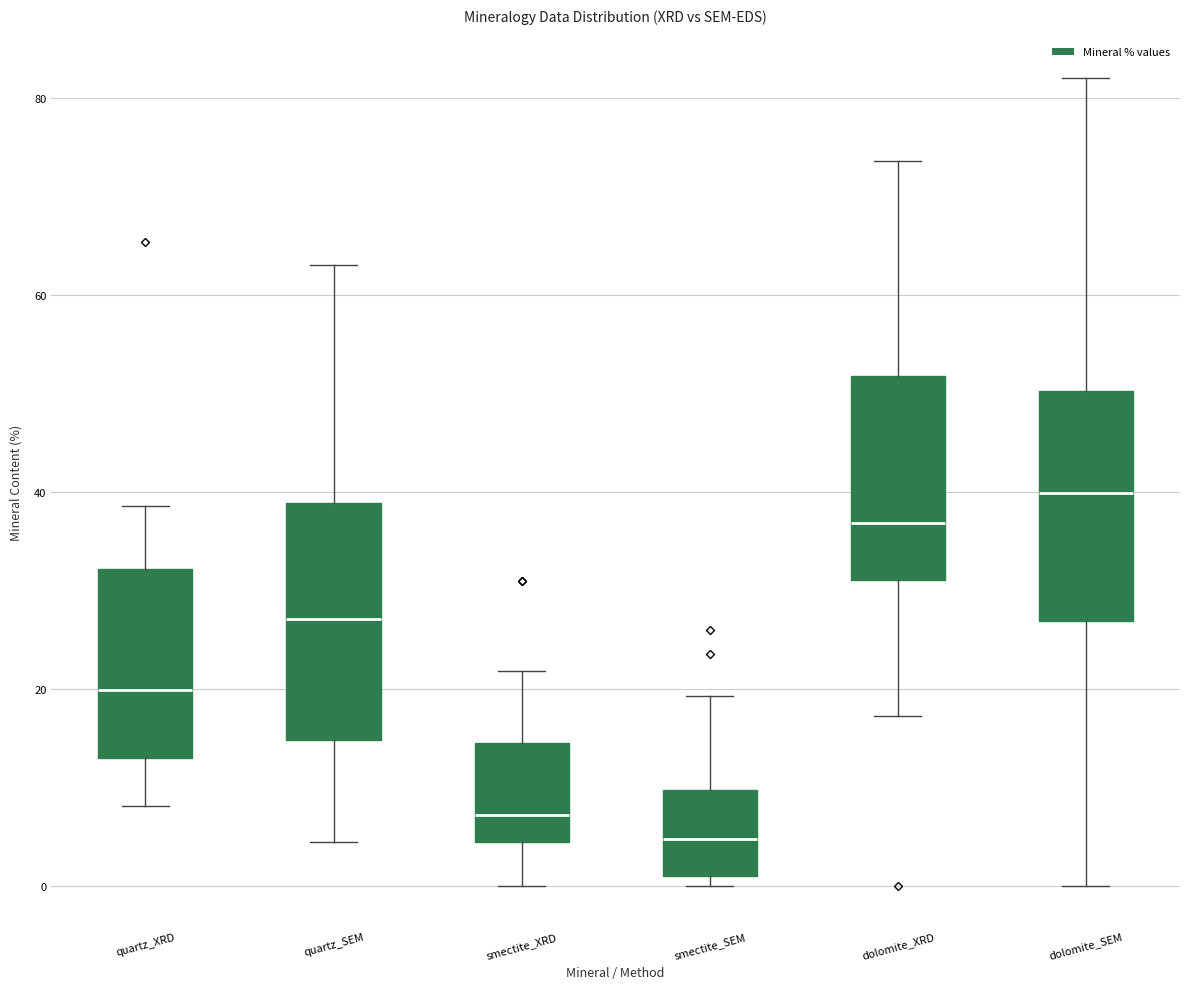

Which box's median line is the highest?

dolomite_SEM